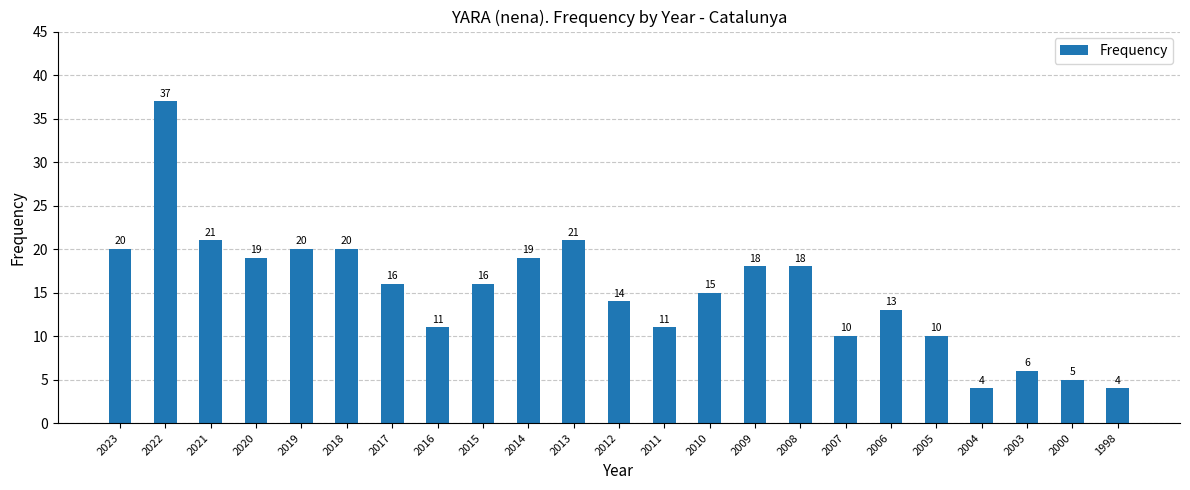

At which label does the data first exceed 16?

2023